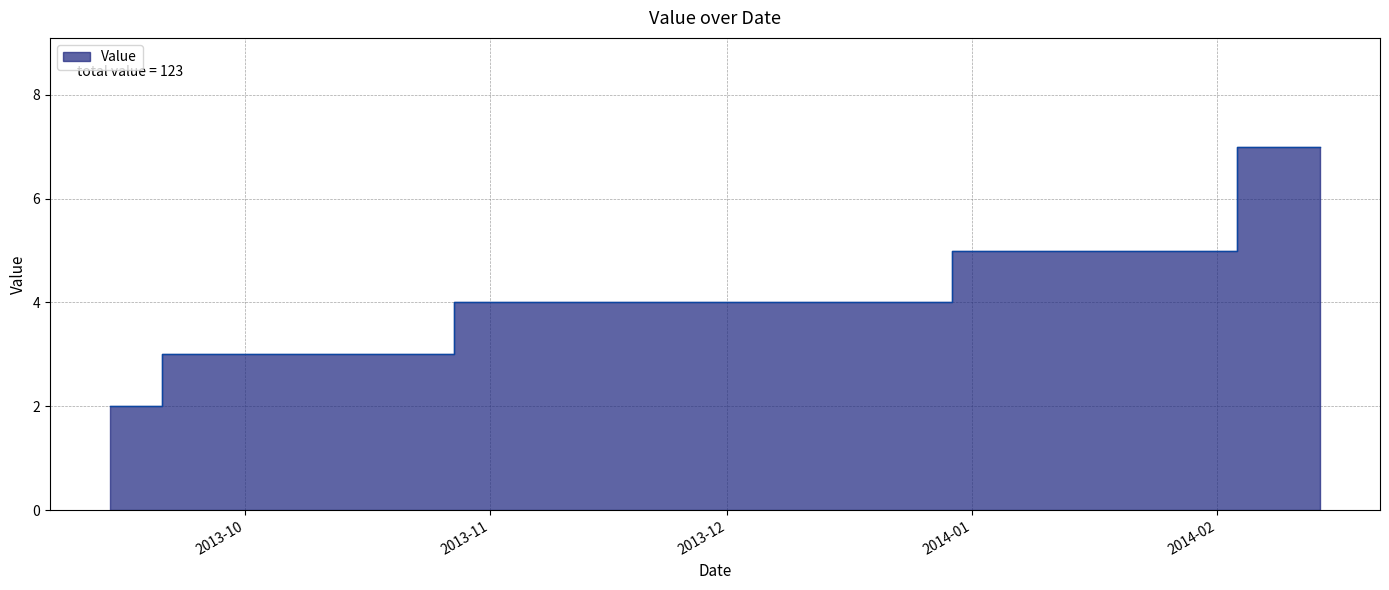

How many series are shown in this chart?

1